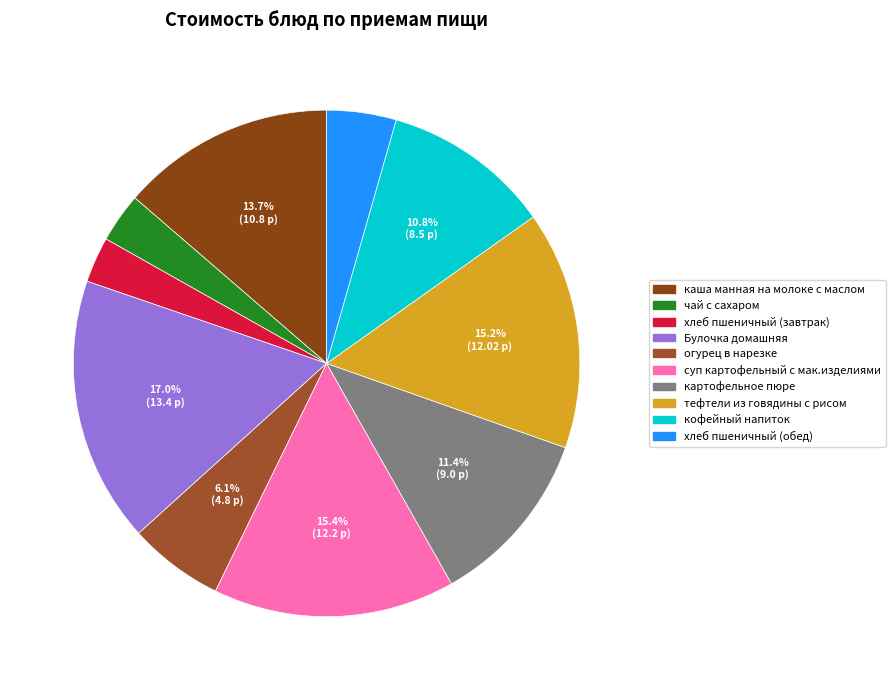

To the nearest percent, what is the average slice percentage?

10%